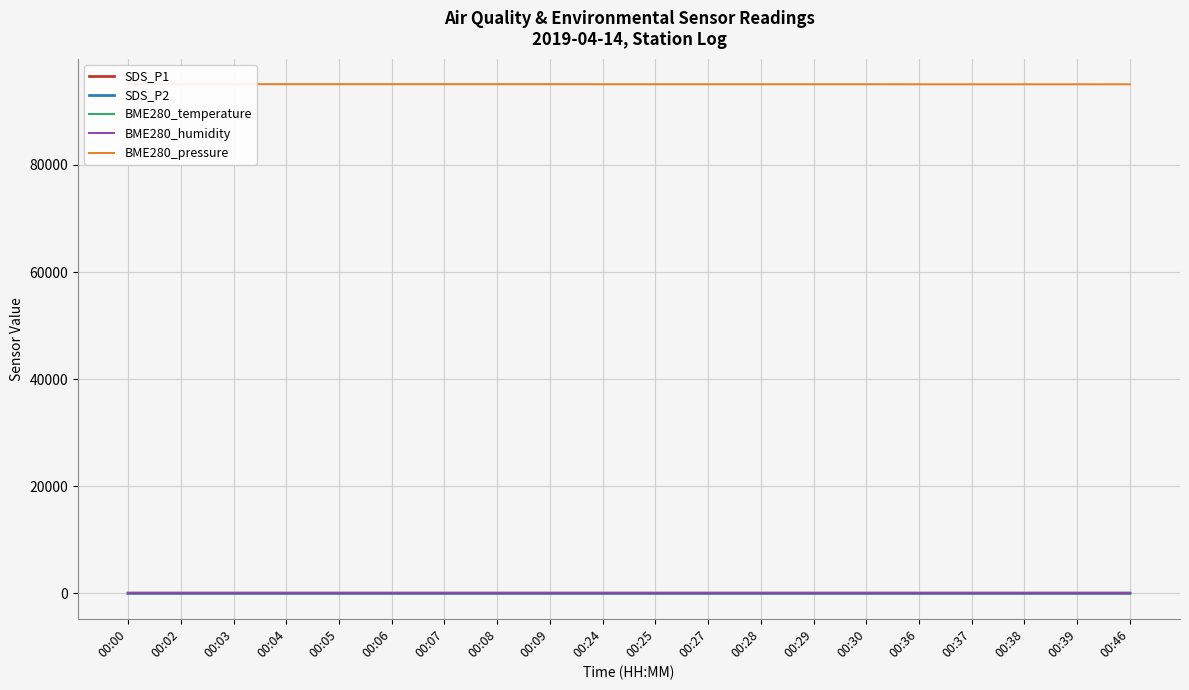

List the labels in order of BME280_temperature value, smallest first.

00:24, 00:25, 00:27, 00:28, 00:29, 00:30, 00:36, 00:37, 00:38, 00:39, 00:46, 00:02, 00:03, 00:04, 00:05, 00:06, 00:07, 00:08, 00:09, 00:00